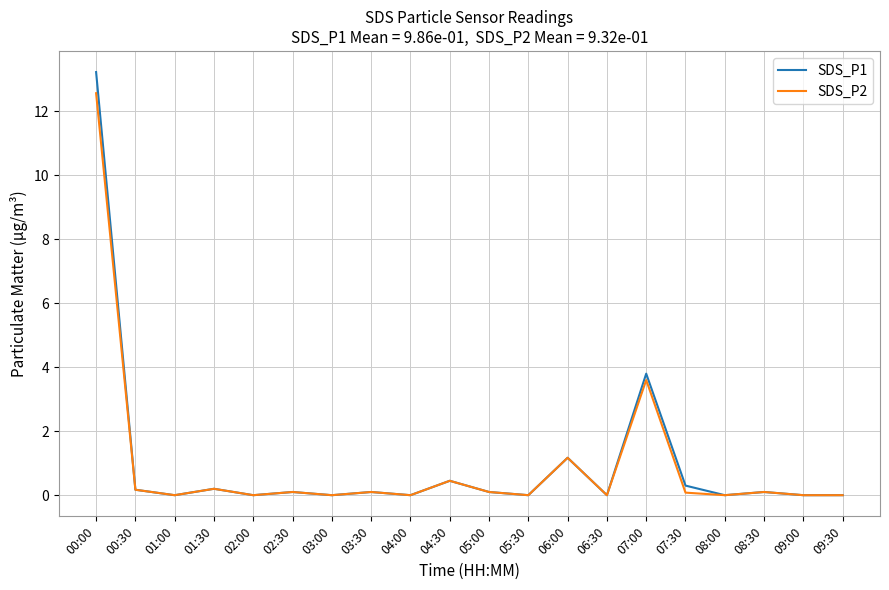

What position from the right is 05:30?

9